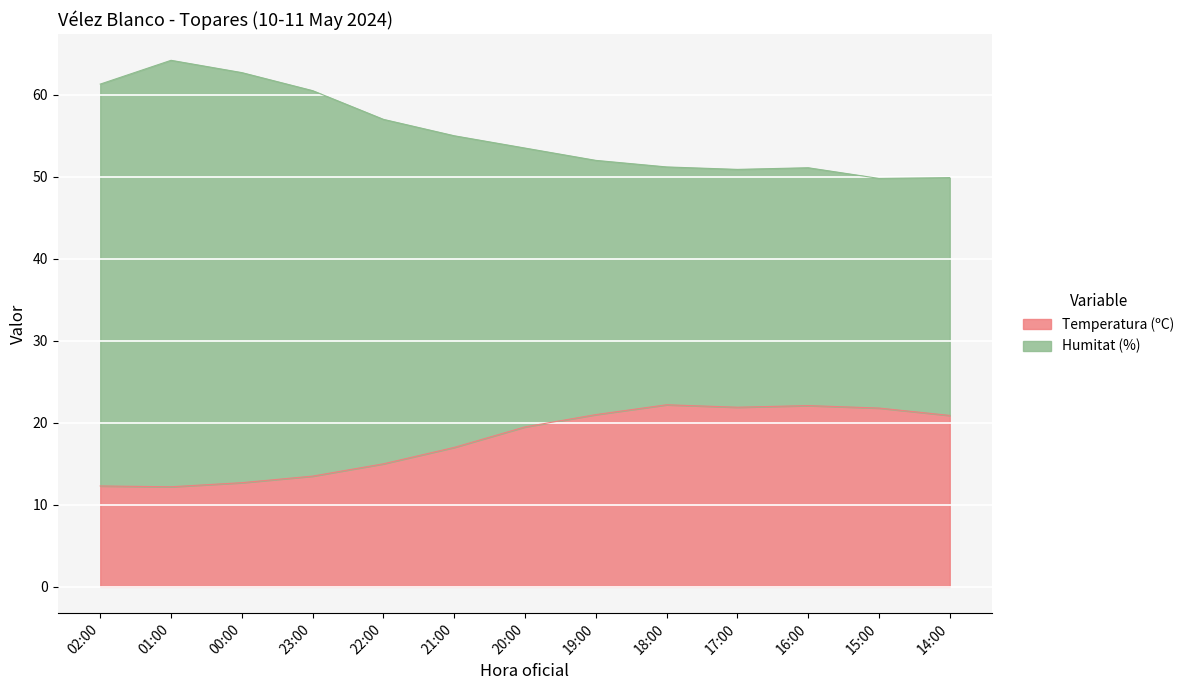

List the labels in order of Humitat (%) value, smallest first.

15:00, 14:00, 17:00, 16:00, 18:00, 19:00, 20:00, 21:00, 22:00, 23:00, 02:00, 00:00, 01:00